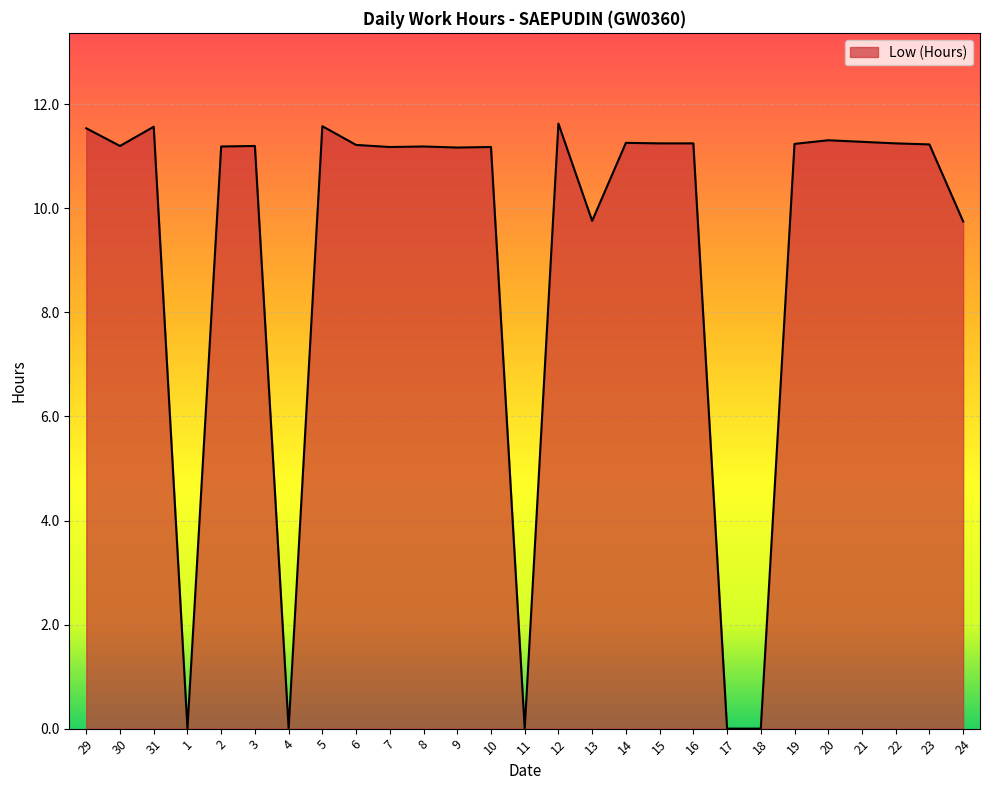

What position from the left is 12?

15